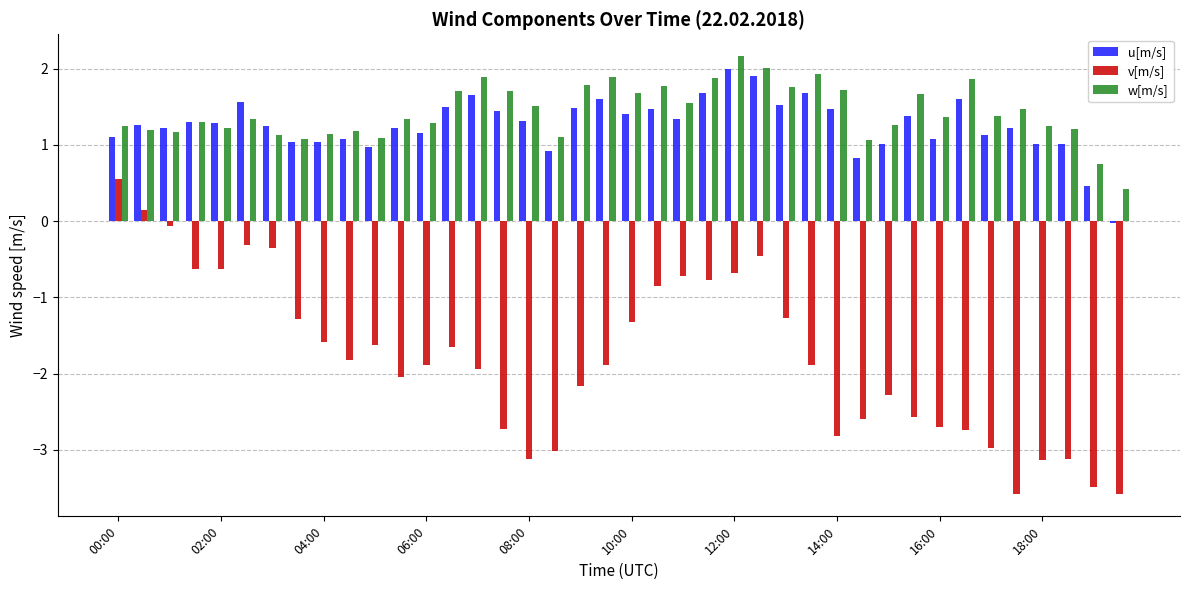

At how many categories does at least one series exceed -1?

40